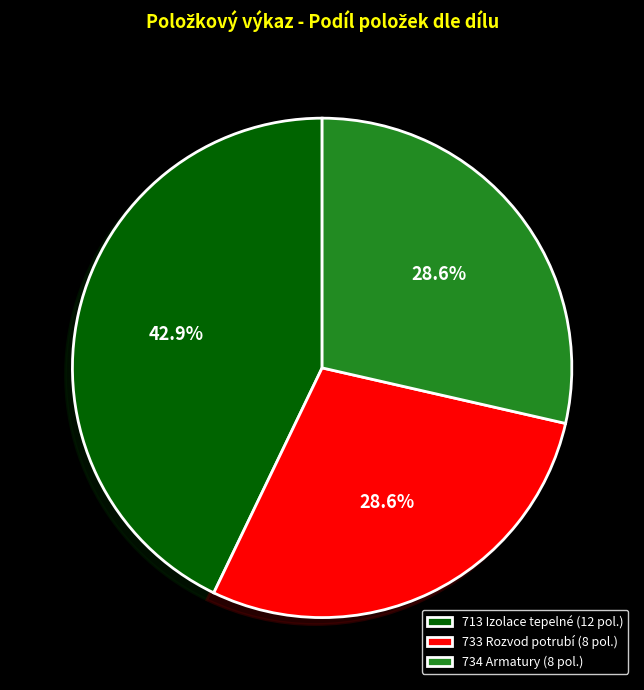

Which category has the biggest portion of the pie?

713 Izolace tepelné